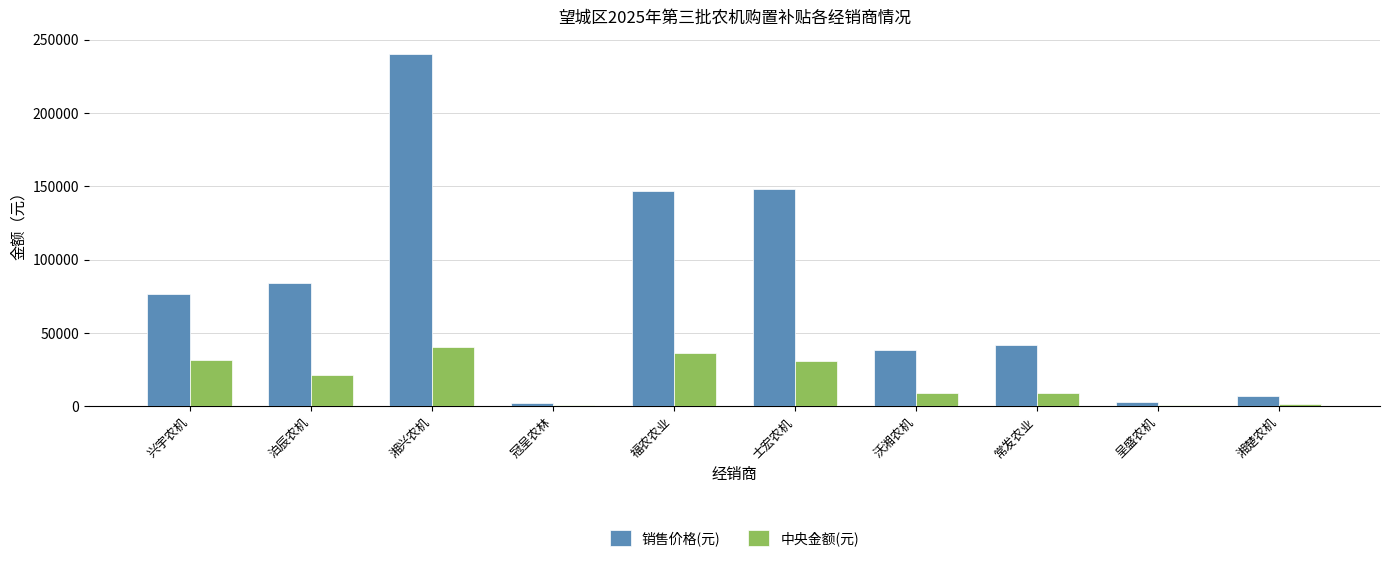

What are all the series names shown in the legend?

销售价格(元), 中央金额(元)